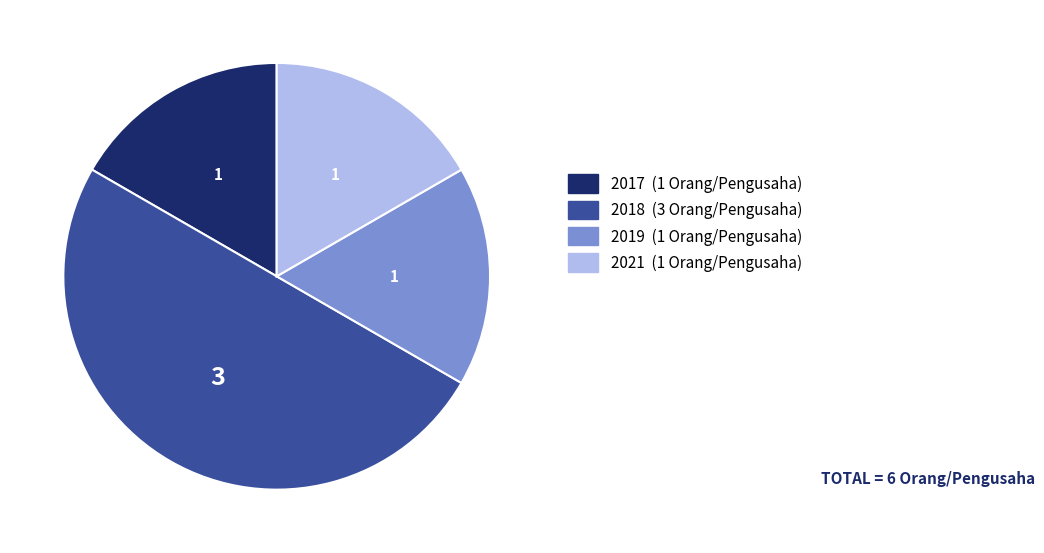

Is it true that 2019 is 17% of the pie?

True